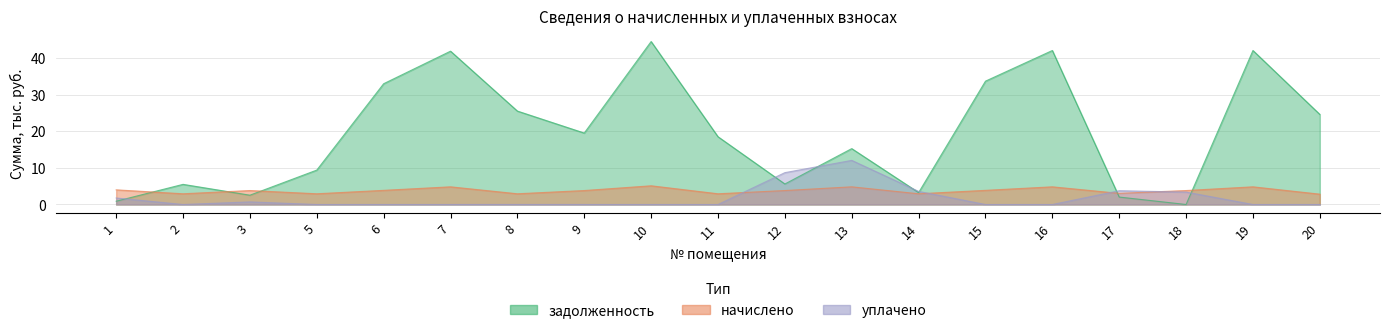

Rank the series at 8 from highest to lowest value.

задолженность, начислено, уплачено